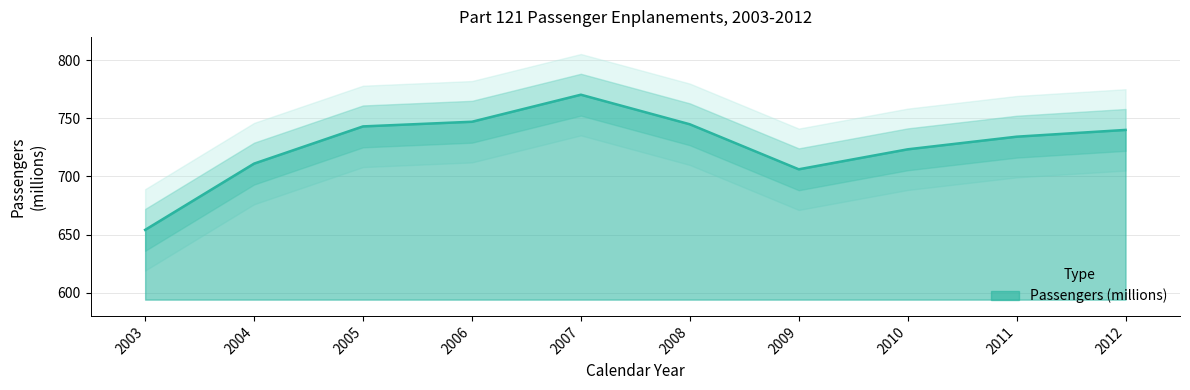

The chart shows a value of 1015.0 at 2003. True or false?

False